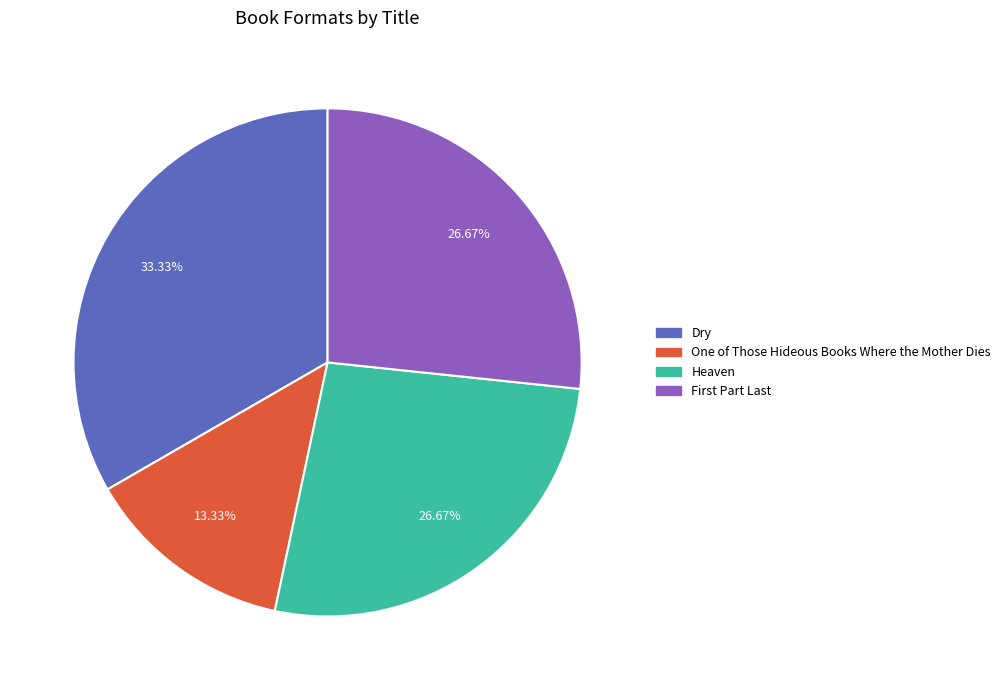

What is the ratio of the value at Heaven to the value at One of Those Hideous Books Where the Mother Dies?

2.0